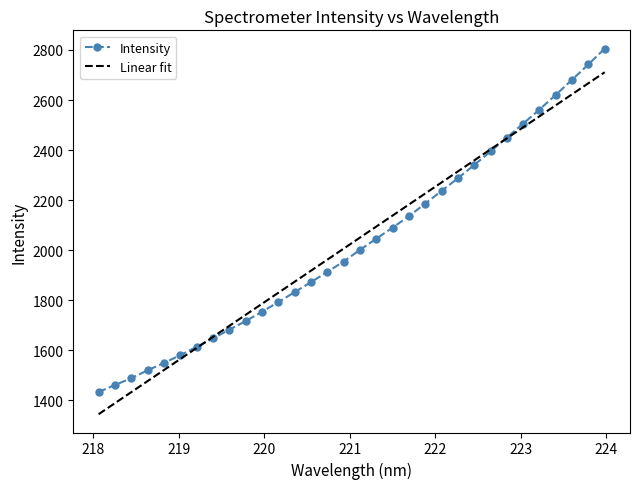

Which series has the widest spread of values?

Intensity